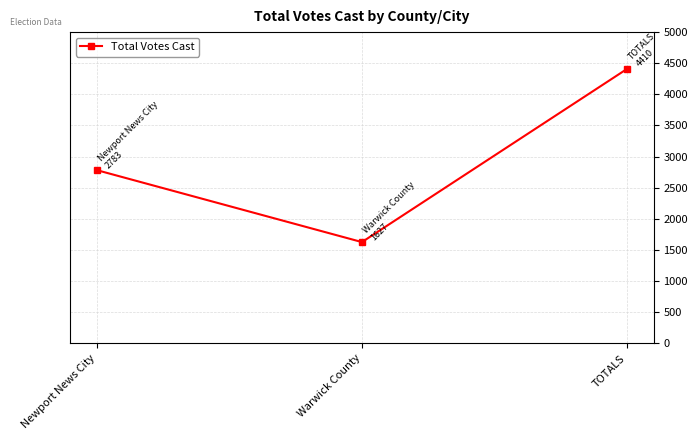

How many values are below 2783?

1